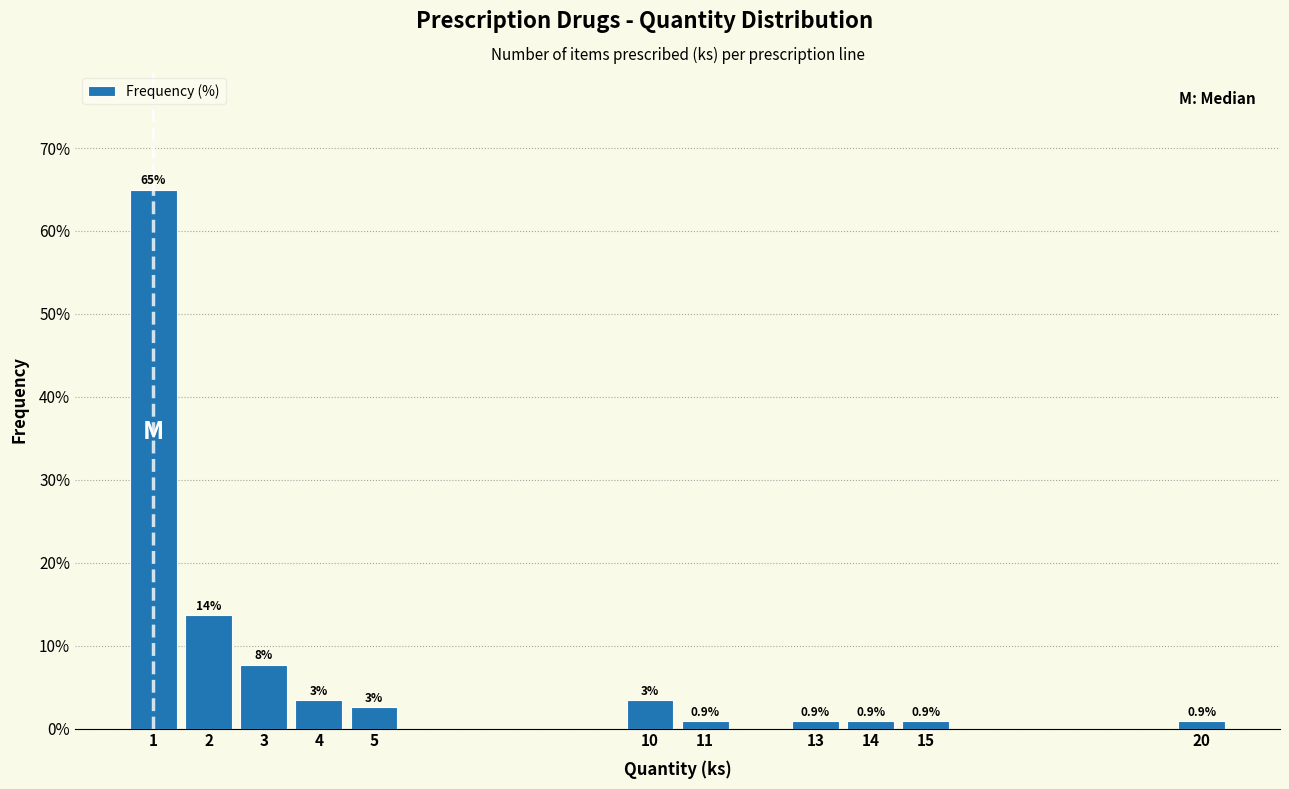

Over which range of the x-axis is the bar tallest?

0.5 to 1.5